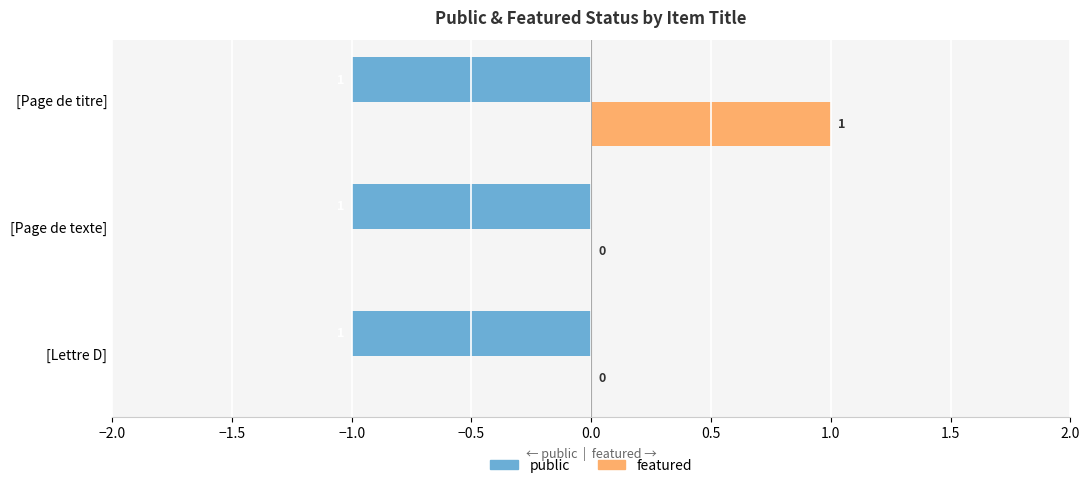

Is the value of featured at [Page de titre] greater than the value of public at [Lettre D]?

Yes